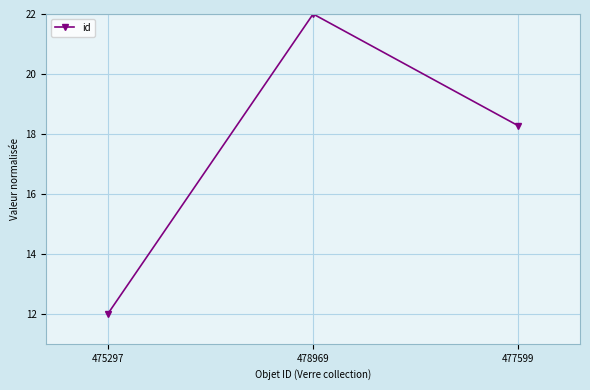

Which category has the lowest value across all series?

475297